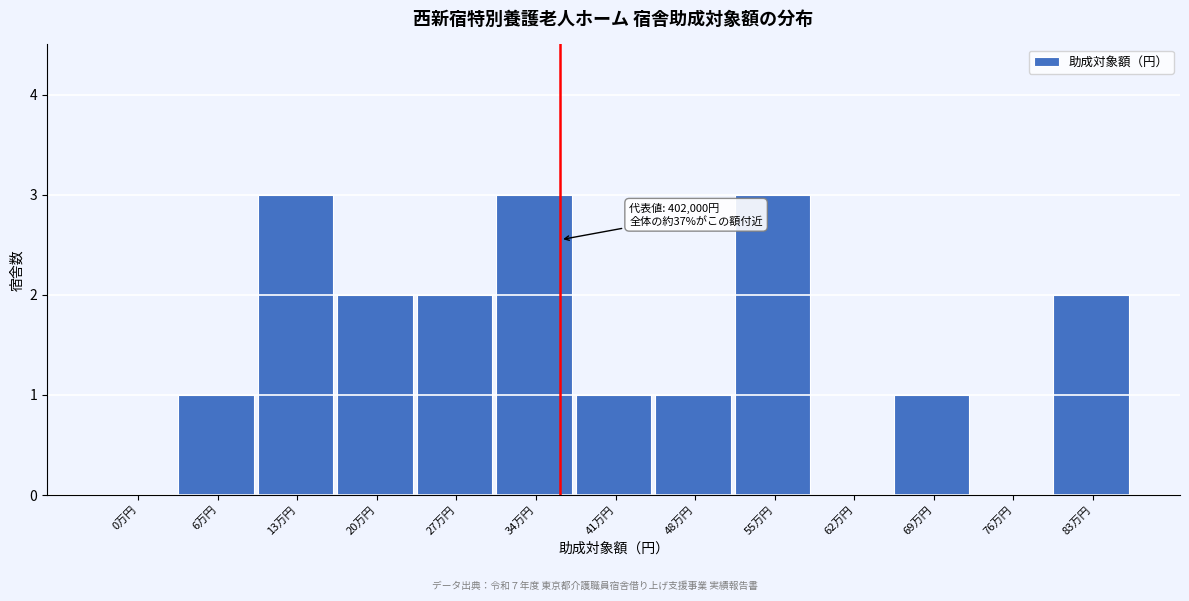

Reading right to left, list all the values displayed in this chart.

83万円=2	76万円=0	69万円=1	62万円=0	55万円=3	48万円=1	41万円=1	34万円=3	27万円=2	20万円=2	13万円=3	6万円=1	0万円=0